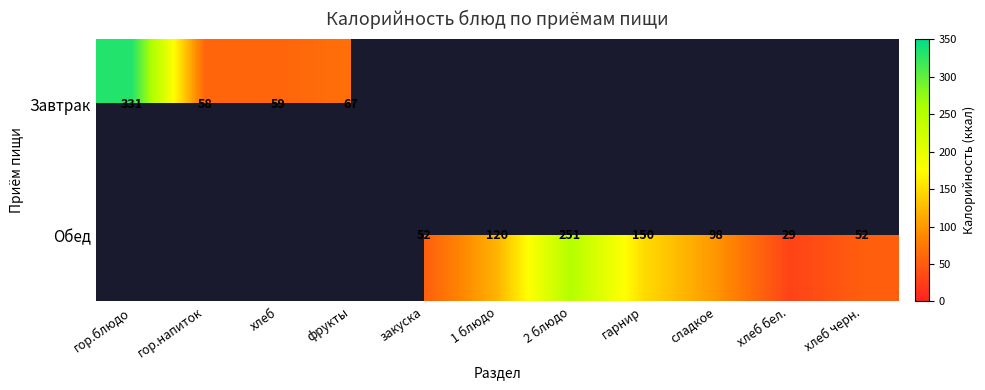

At how many categories does at least one series exceed 136?

3